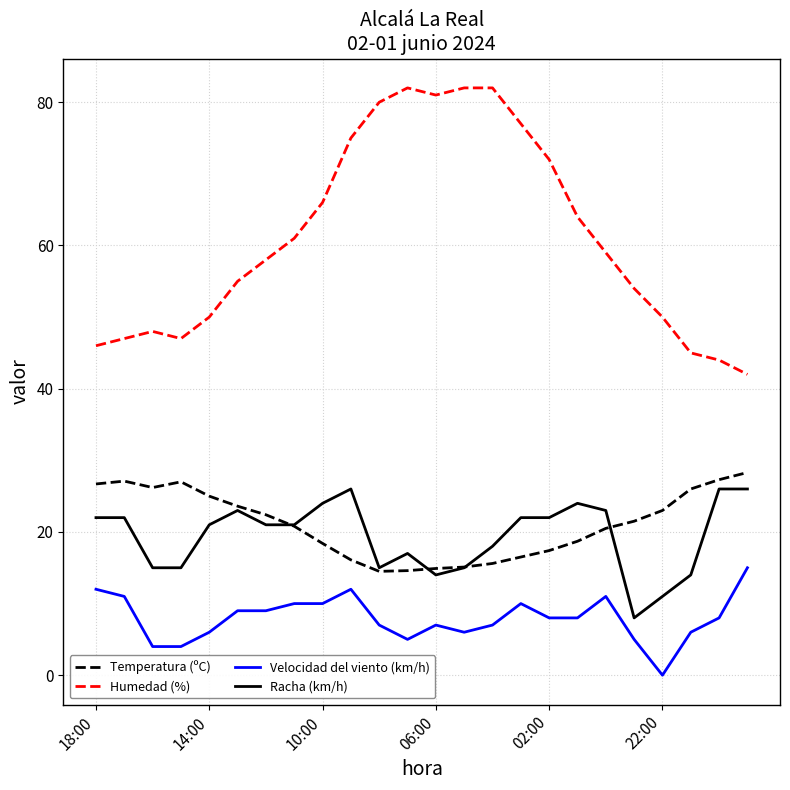

Which series has the largest total across all categories?

Humedad (%)